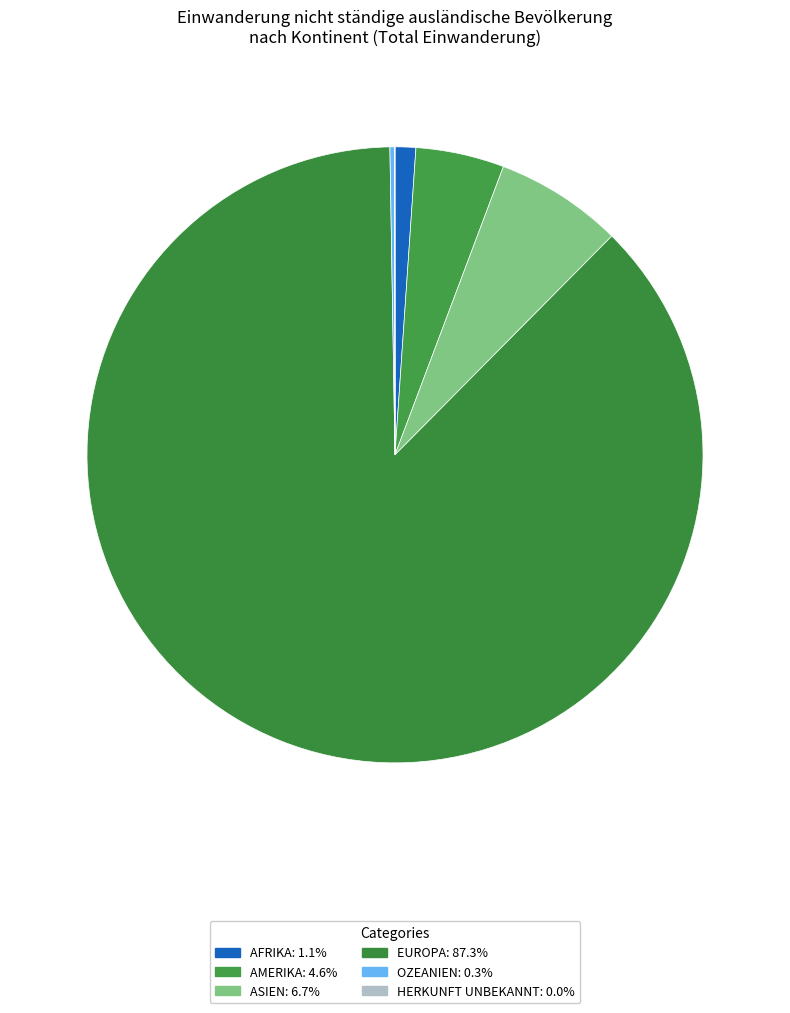

Which slice is the largest?

Europa